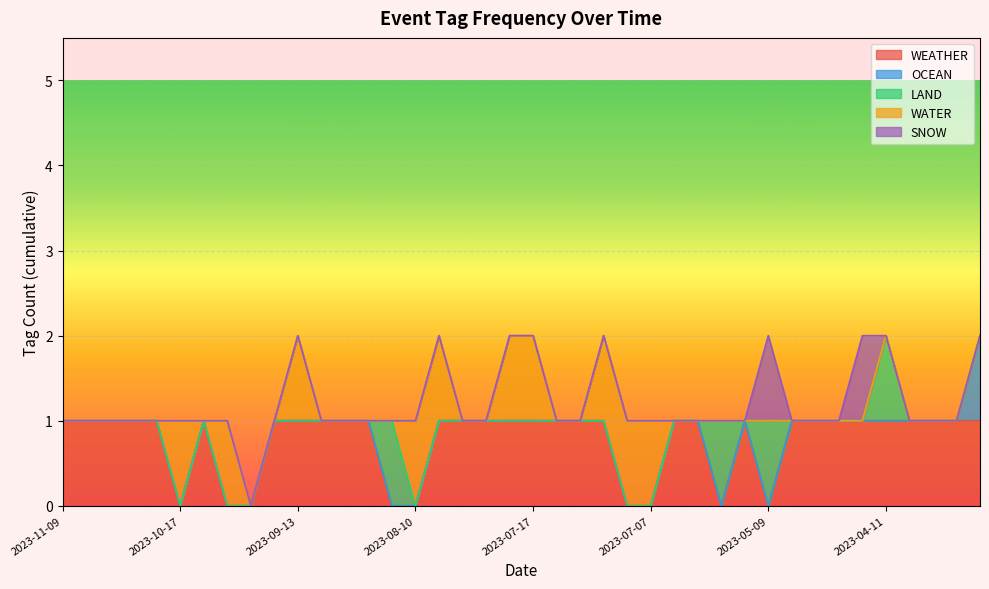

What is the difference between the maximum and minimum values in the WATER series?

1